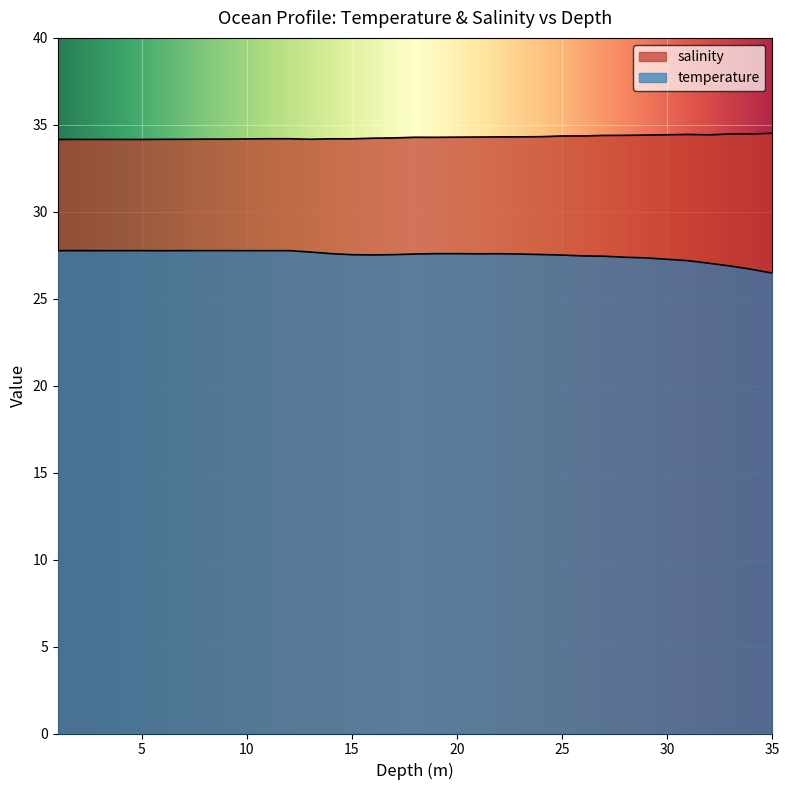

Rank the series at 18.0 from lowest to highest value.

temperature, salinity